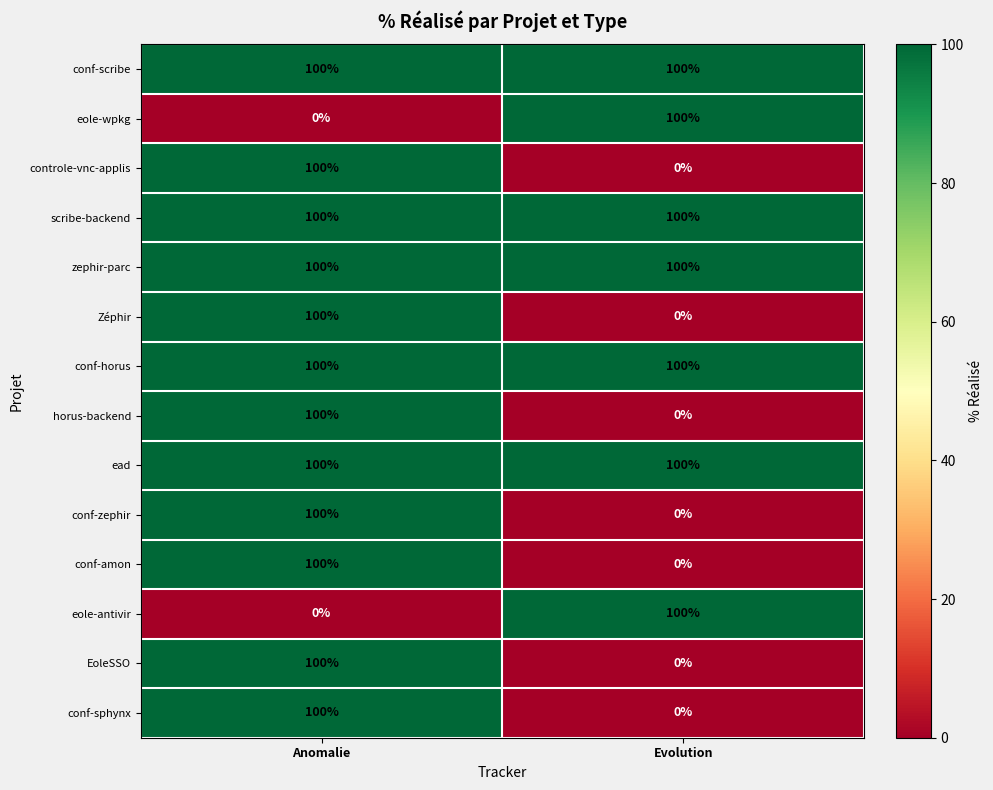

How many values in the horus-backend series are below 100?

1